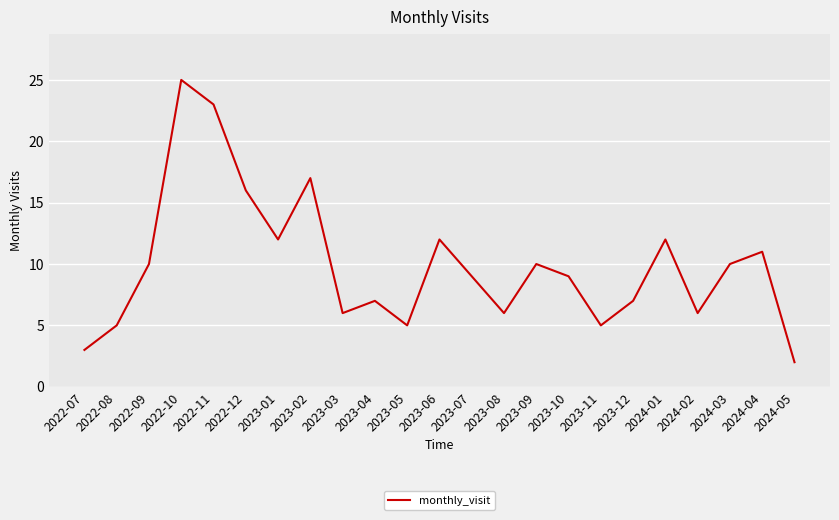

The chart shows a value of 8 at 2024-02. True or false?

False